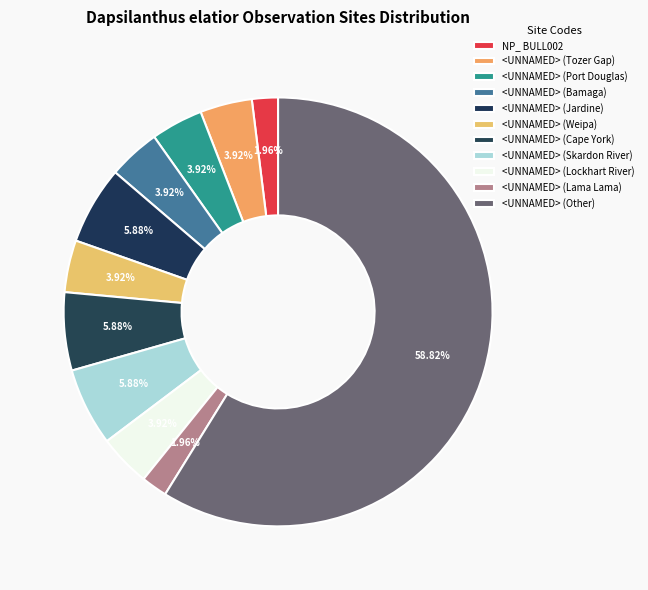

How many segments does this pie chart have?

11